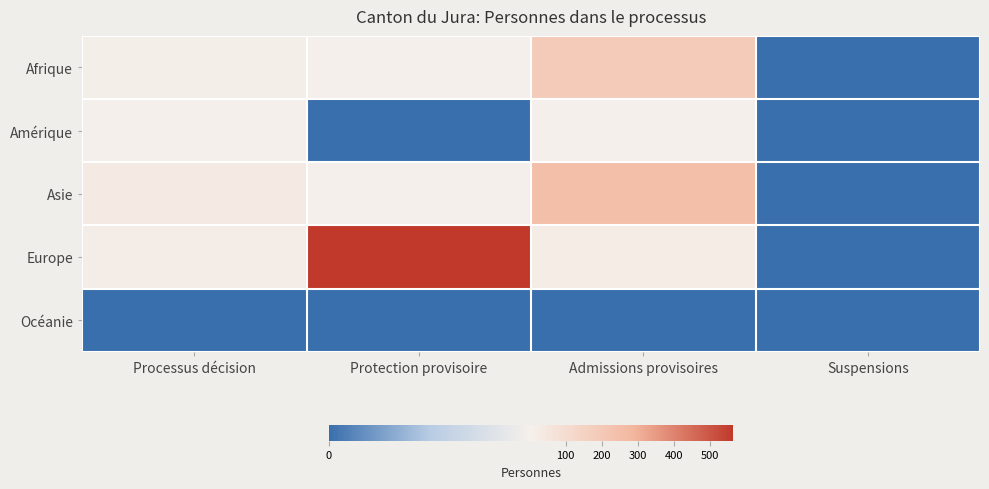

Which category has the highest value across all series?

Protection provisoire